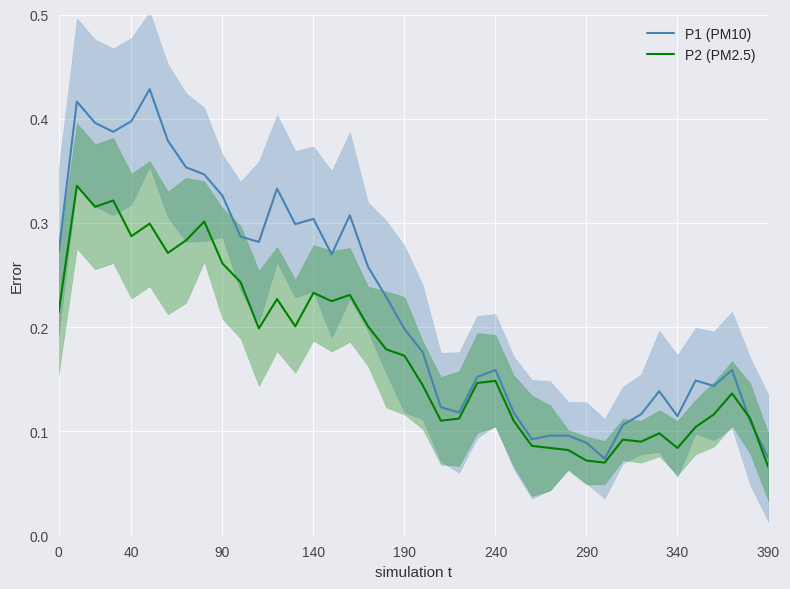

What is the maximum value shown in the chart?

0.4